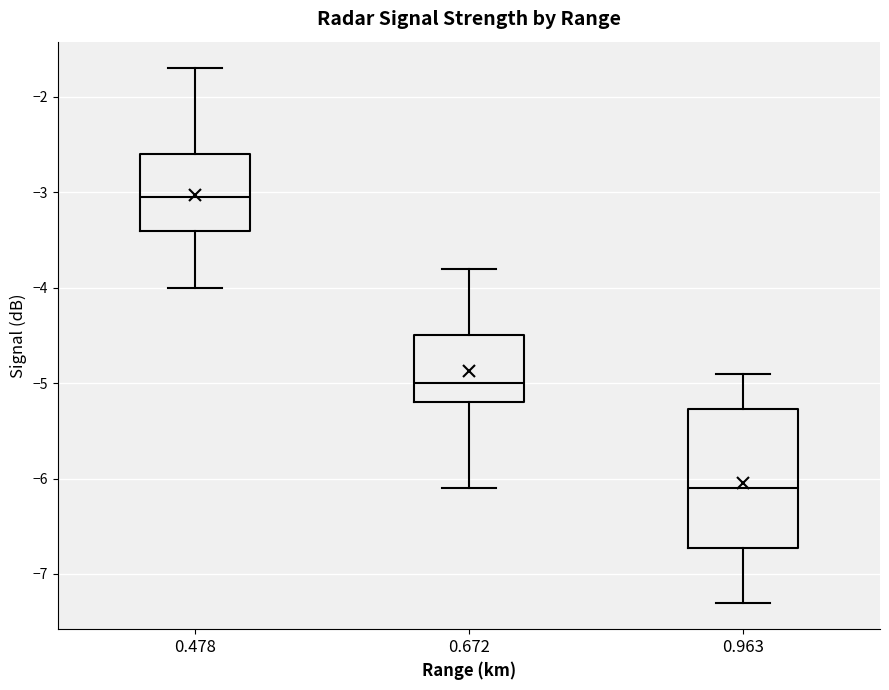

Which box has the lowest median line?

0.963